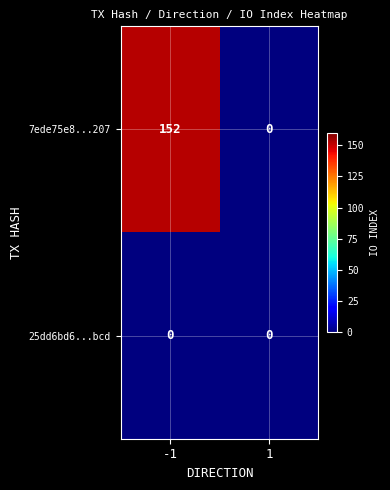

What is the difference between the highest and lowest values at -1?

152